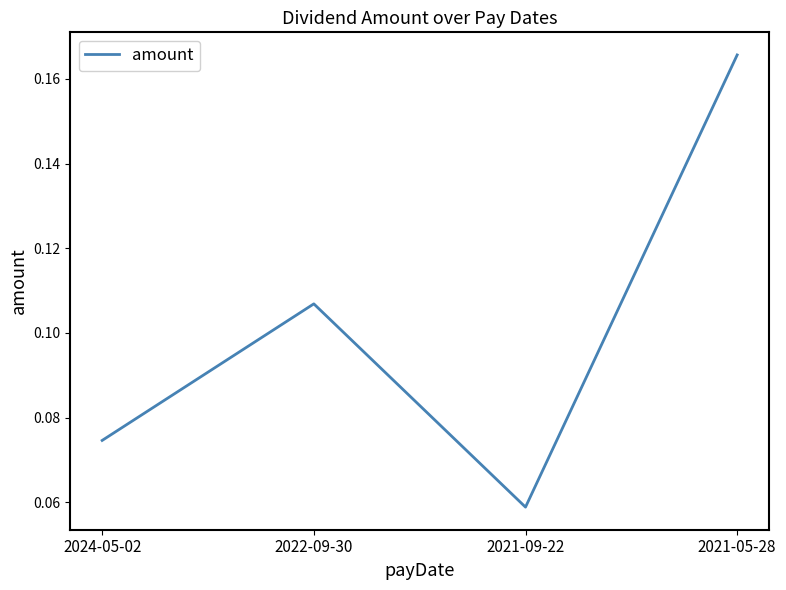

How many values are between 0 and 1?

4